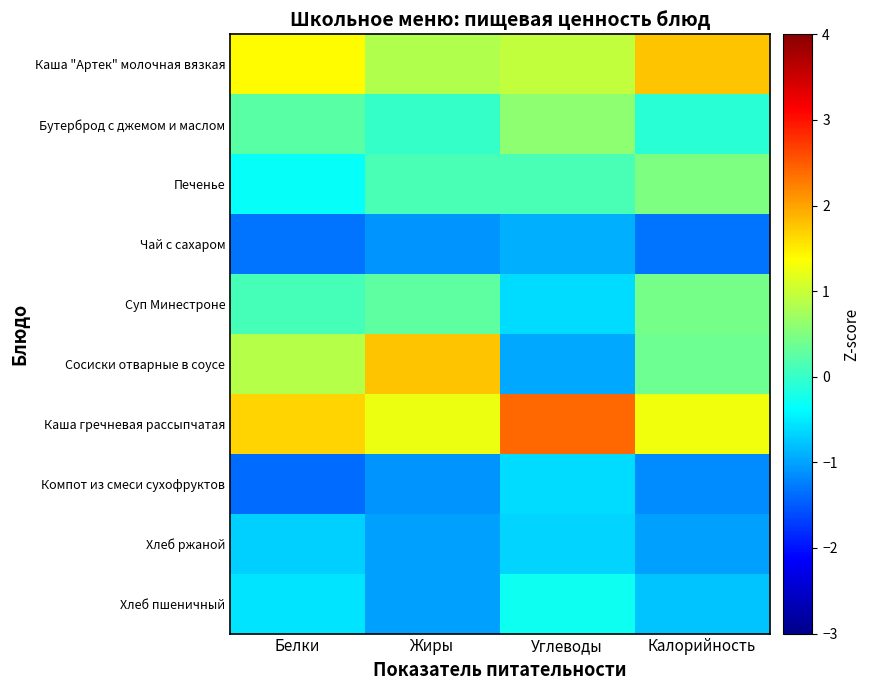

Which has a higher value, Белки or Калорийность?

Калорийность